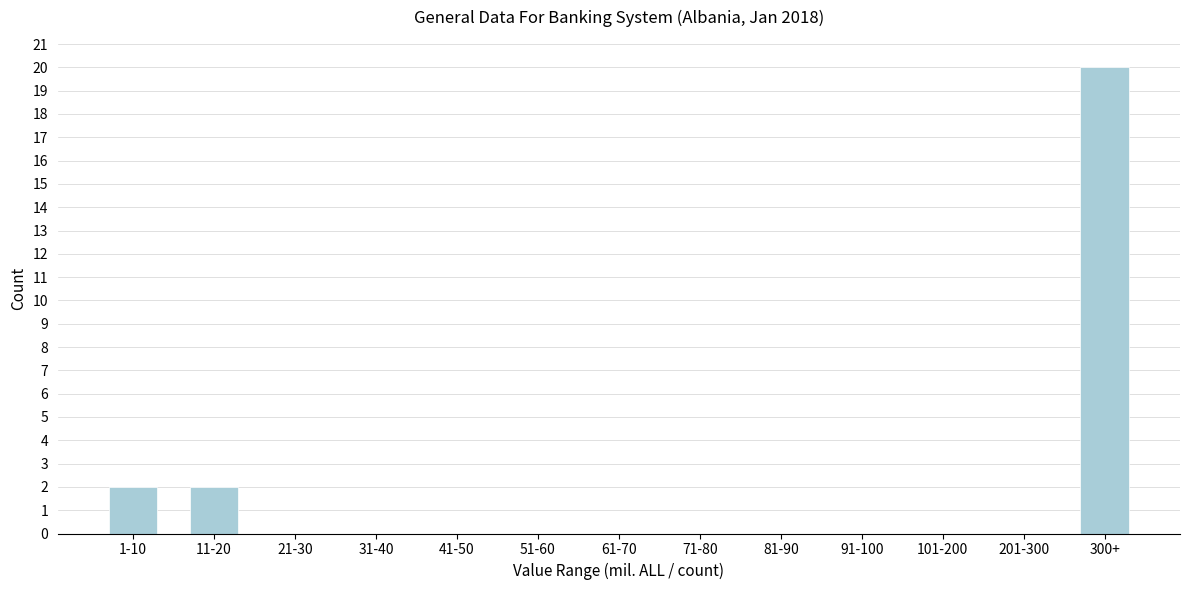

Reading left to right, list all the values displayed in this chart.

1-10=2	11-20=2	21-30=0	31-40=0	41-50=0	51-60=0	61-70=0	71-80=0	81-90=0	91-100=0	101-200=0	201-300=0	300+=20